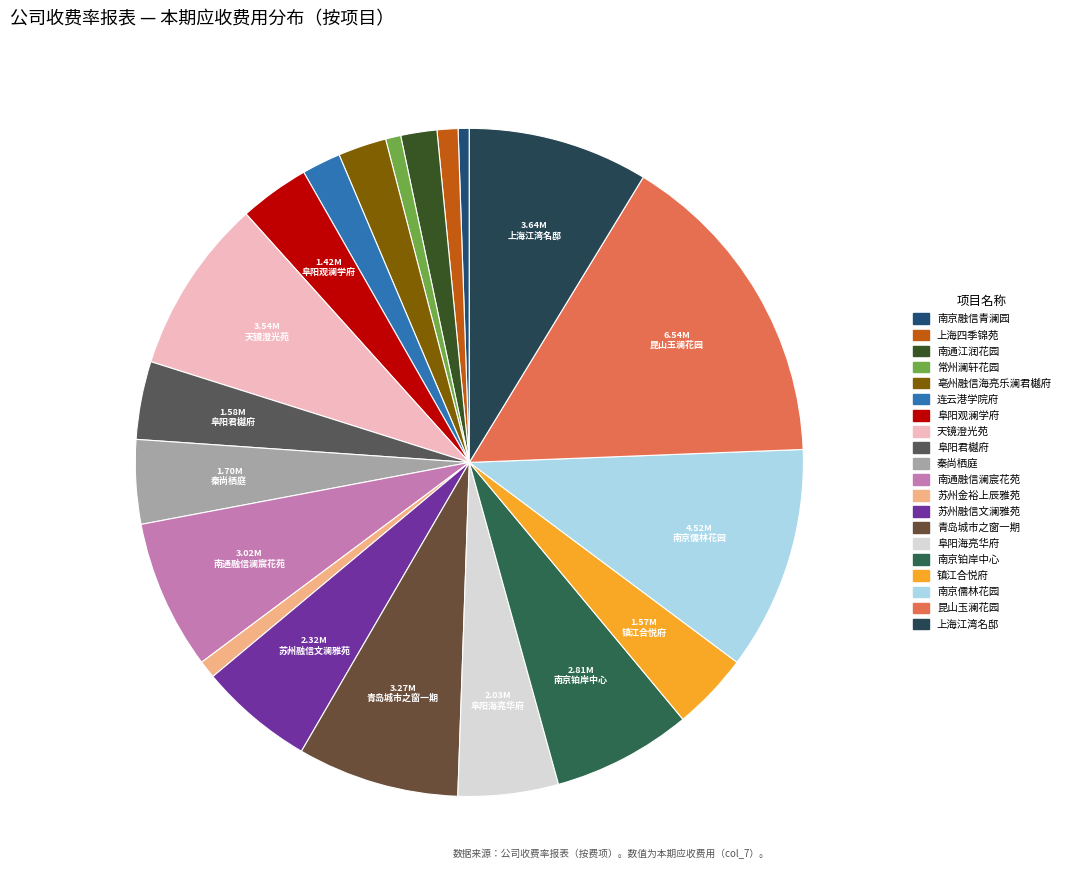

Does 南京融信青澜园 represent more than half of the total?

No